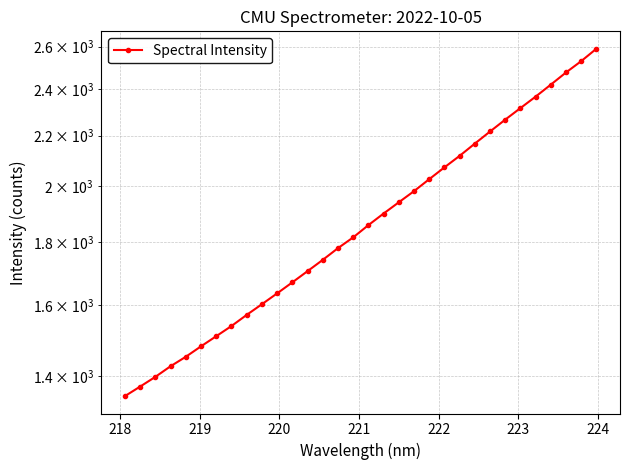

How many distinct data groups are displayed?

1